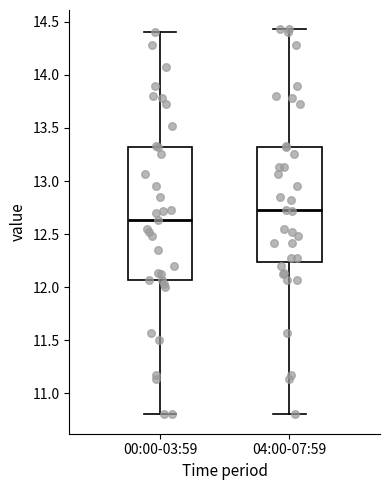

Which box's median line is the lowest?

00:00-03:59